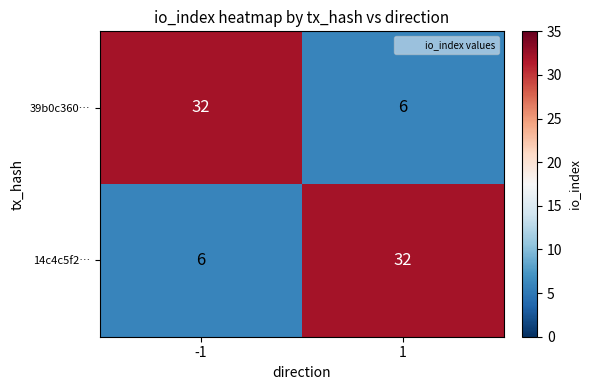

What is the difference between the highest and lowest values at -1?

26